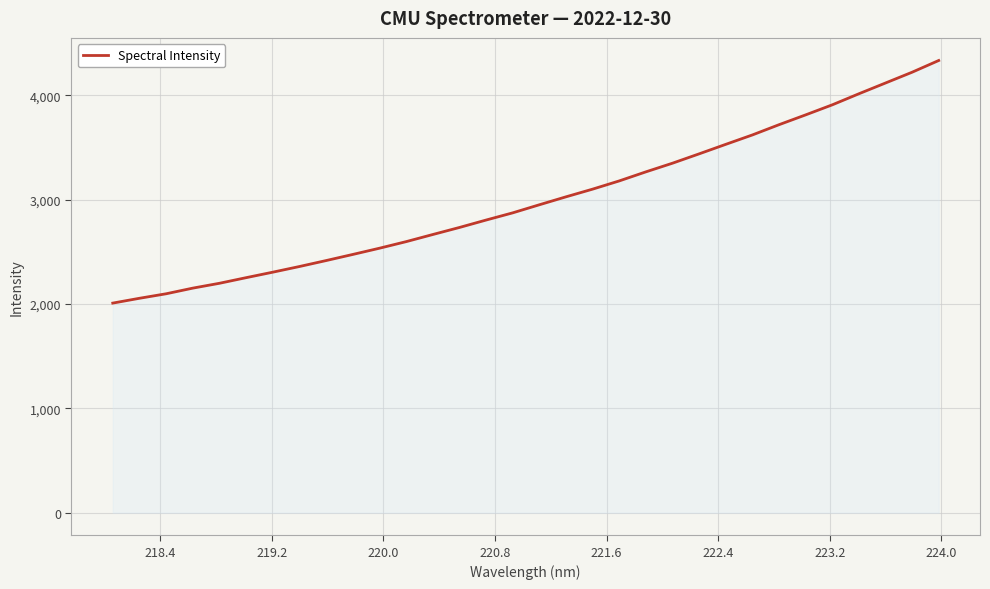

What is the minimum value shown in the chart?

2009.1